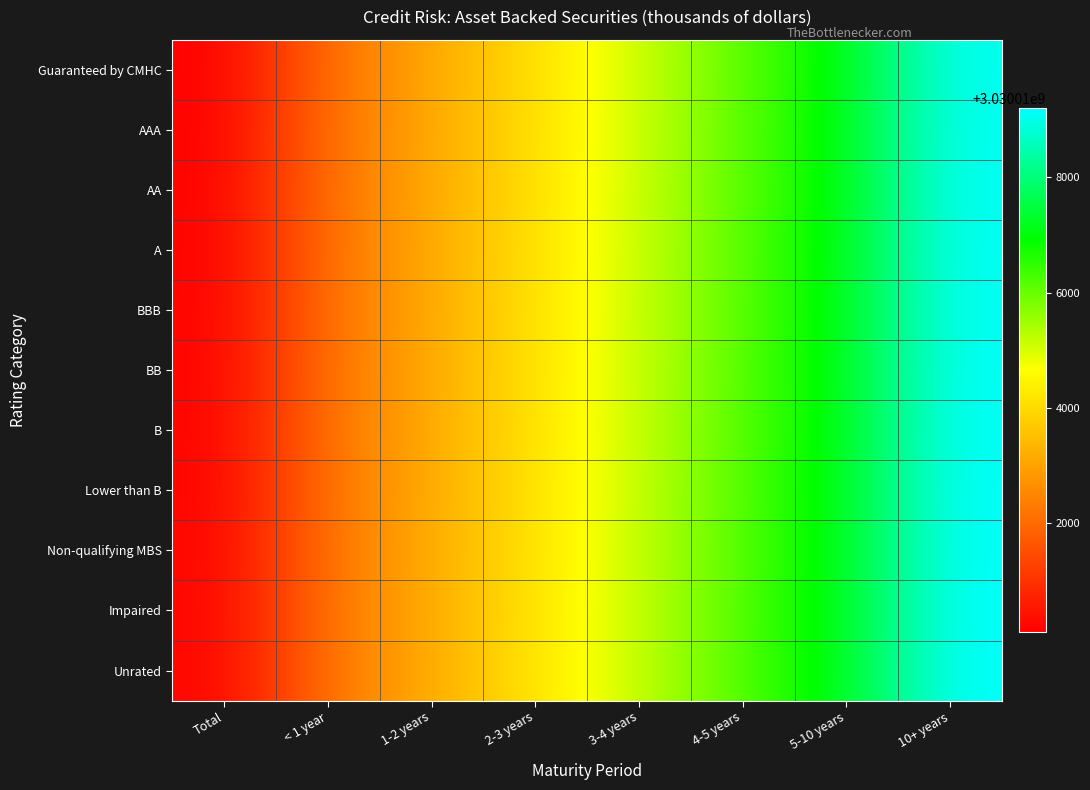

Which has a higher value, Total or 10+ years?

10+ years